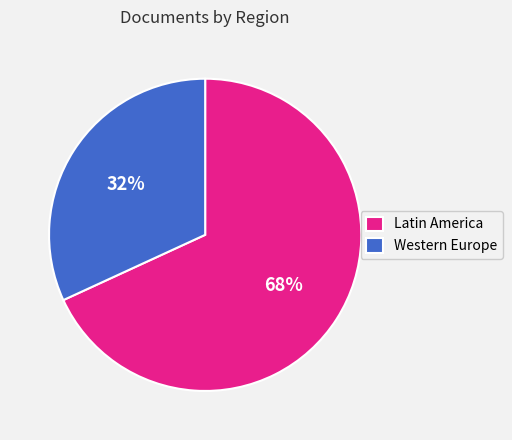

To the nearest percent, what portion does Western Europe represent?

32%